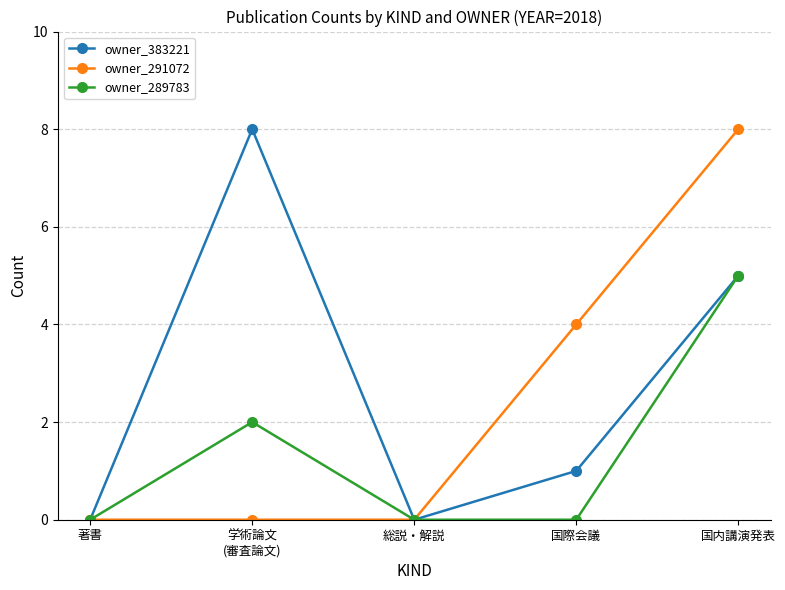

What position from the right is 学術論文
(審査論文)?

4